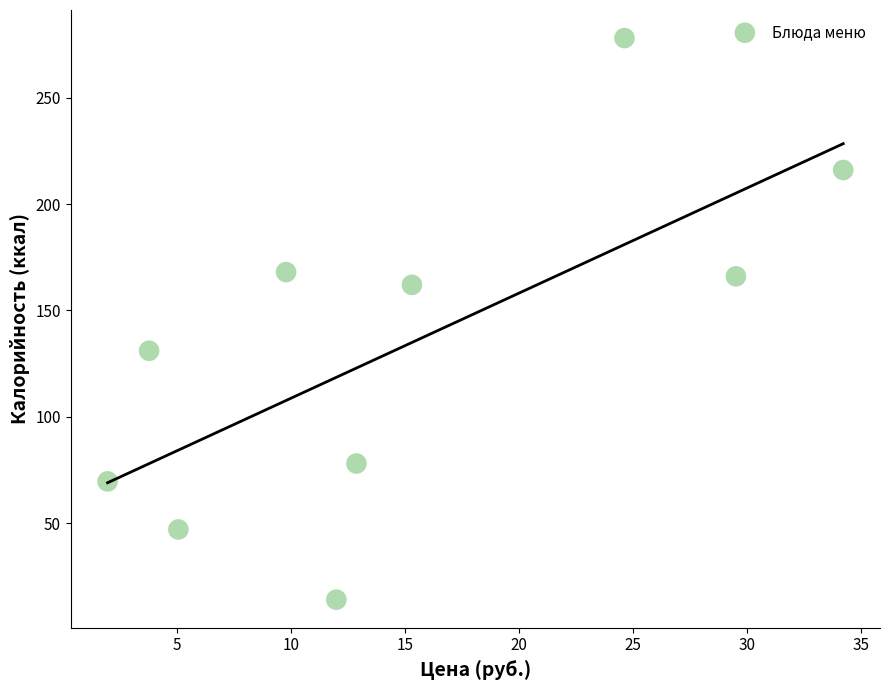

What is the range of X values (max minus min)?

32.2